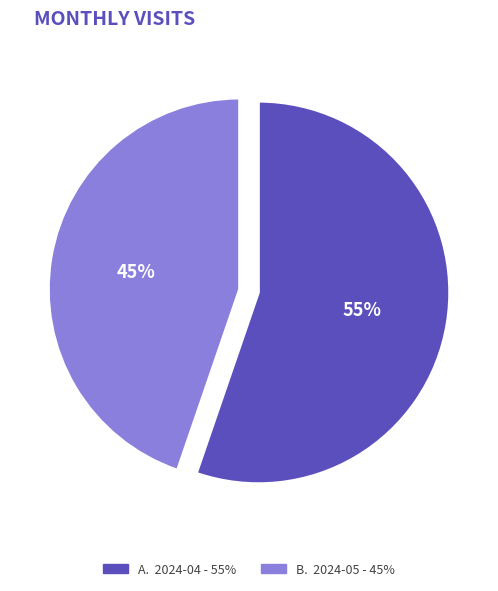

To the nearest percent, what is the average slice percentage?

50%